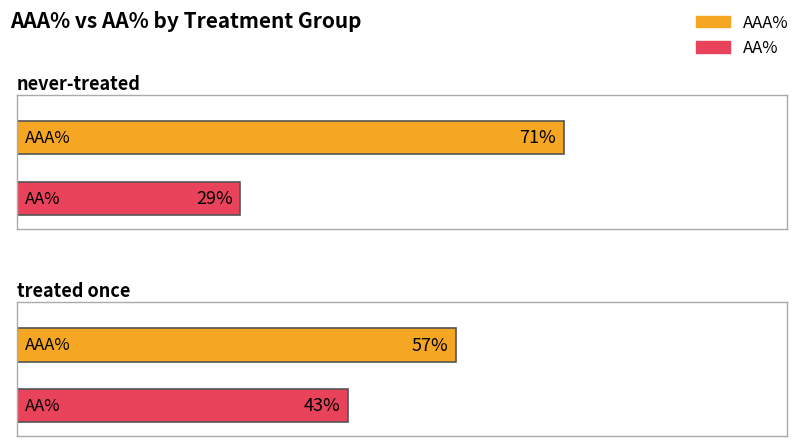

Which series has the widest spread of values?

AAA%